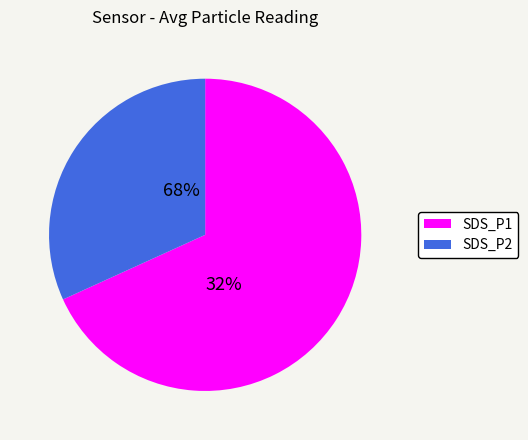

To the nearest percent, what is the difference between the SDS_P1 and SDS_P2 slice percentages?

35%